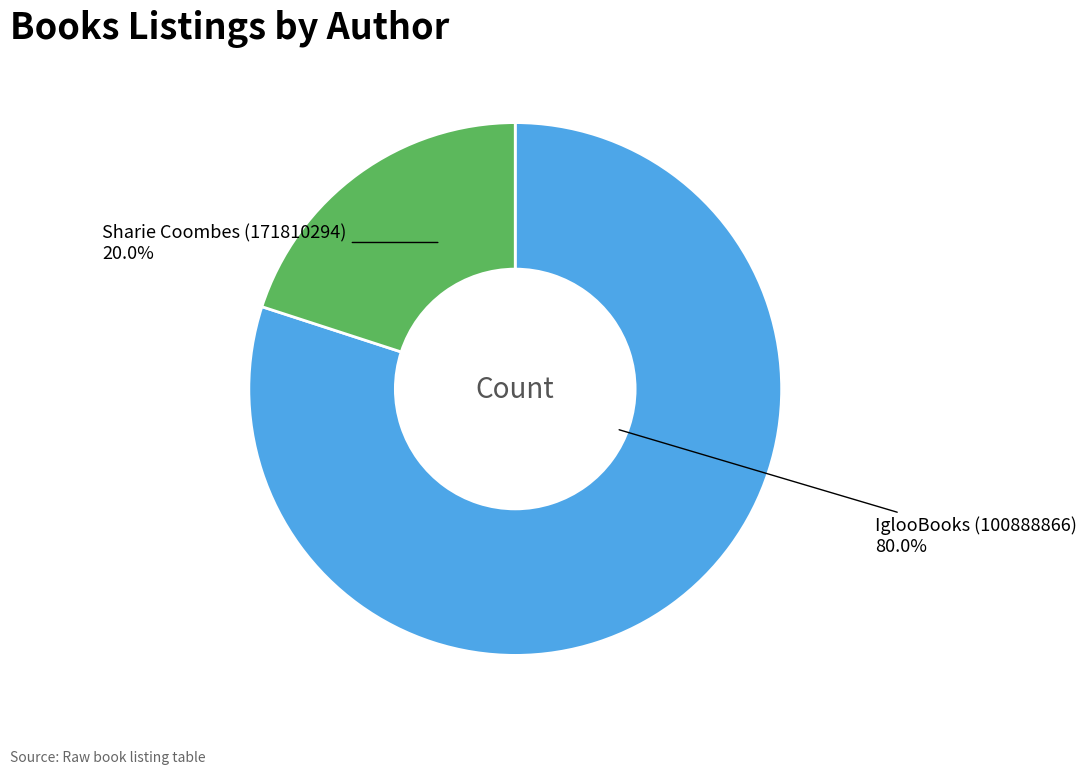

Is there any slice that represents more than half of the pie?

Yes